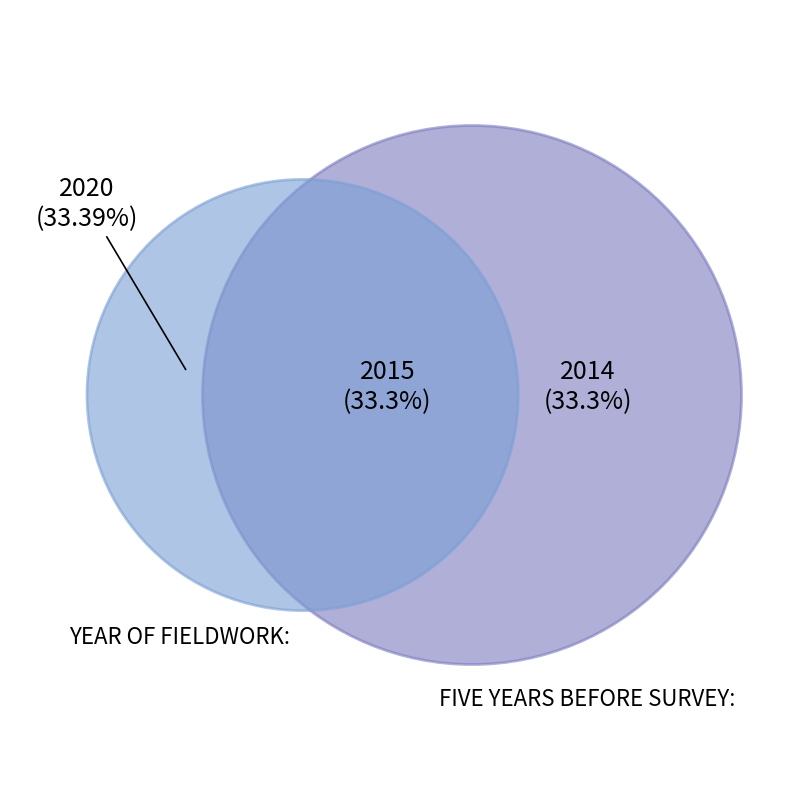

What is the largest slice in the pie chart?

YEAR OF FIELDWORK: